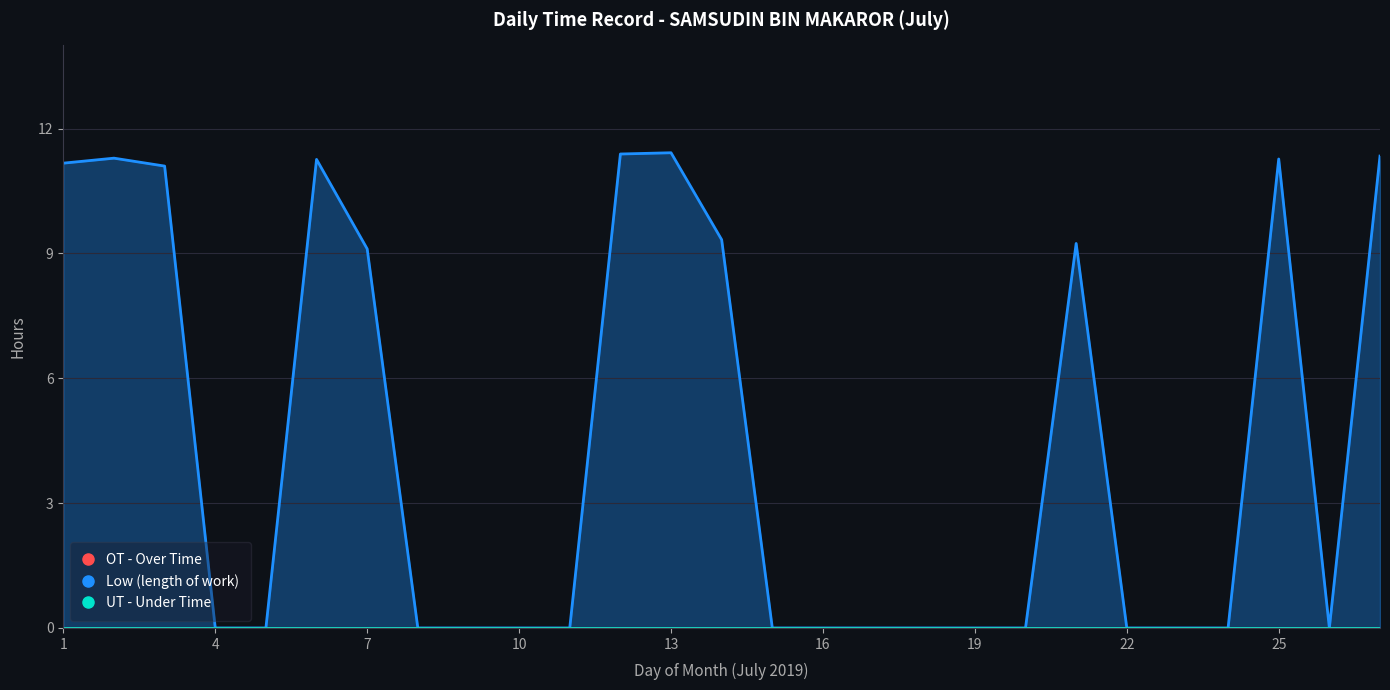

Is the value of Low (length of work hours) at 4 greater than the value of UT - Under Time at 4?

Yes